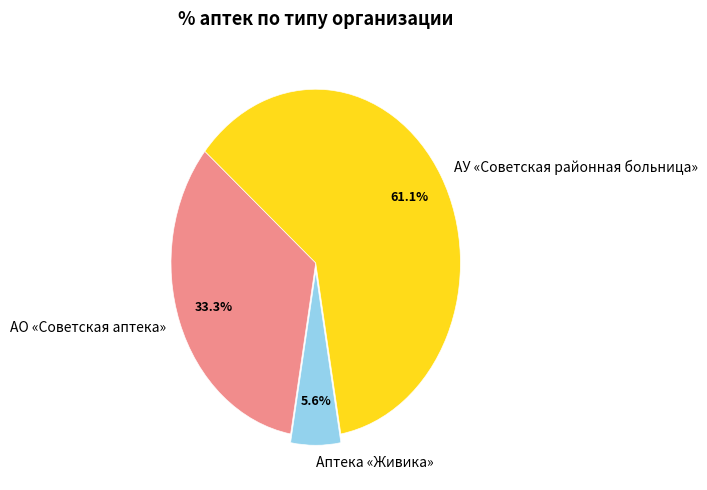

Combined, do АУ «Советская районная больница» and АО «Советская аптека» account for over 50%?

Yes